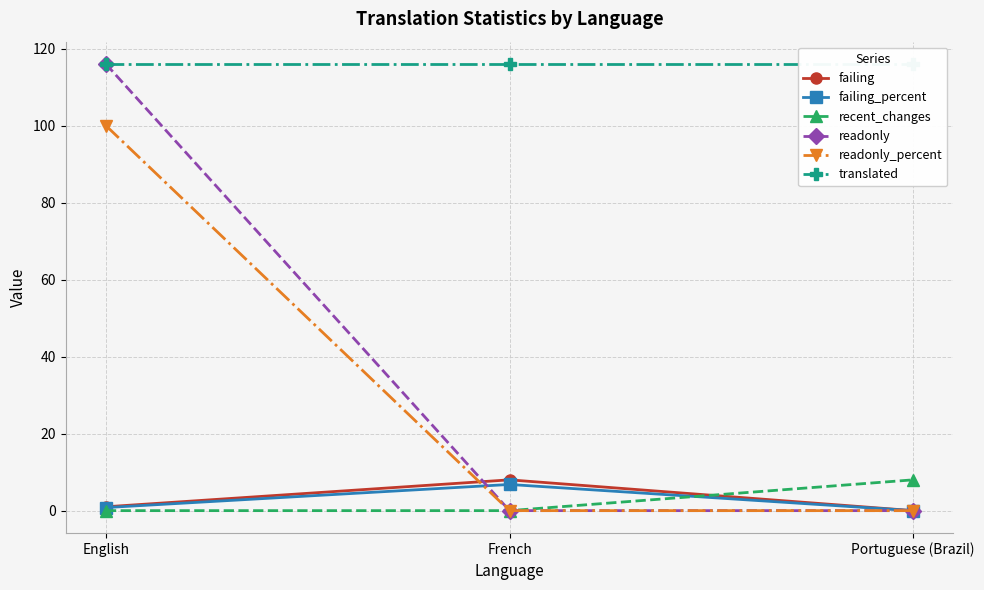

Count the number of categories in the chart.

3